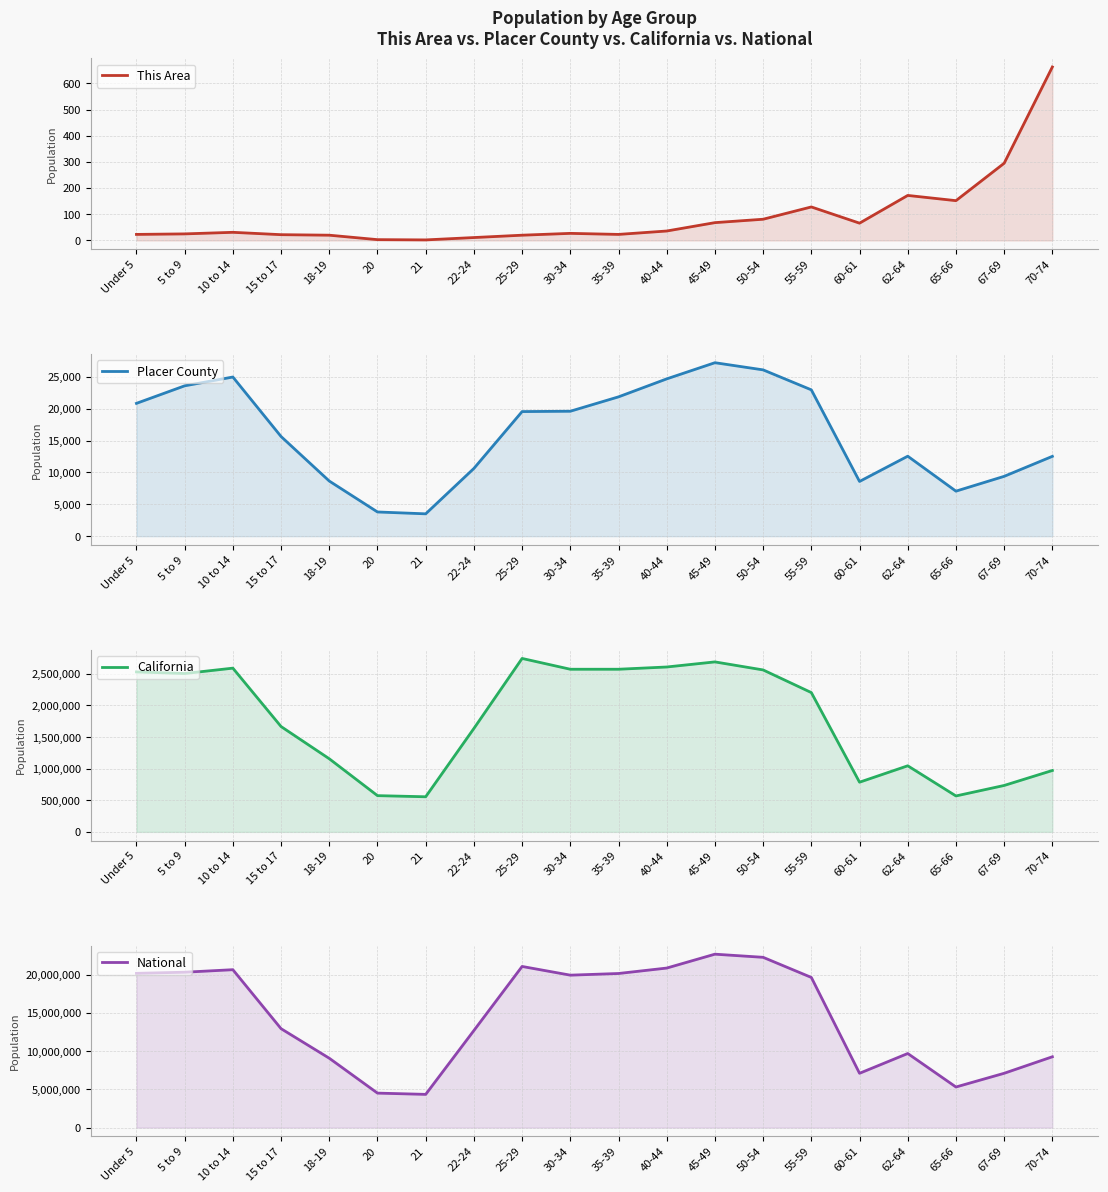

Between 5 to 9 and 60-61, which is larger?

60-61